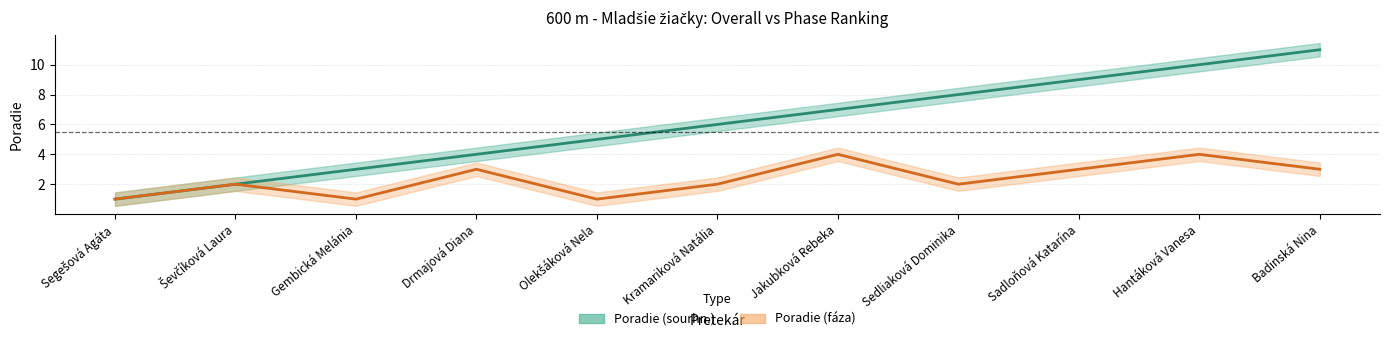

True or false: Poradie (fáza) line and Poradie (sourhn.) line cross at least once.

False